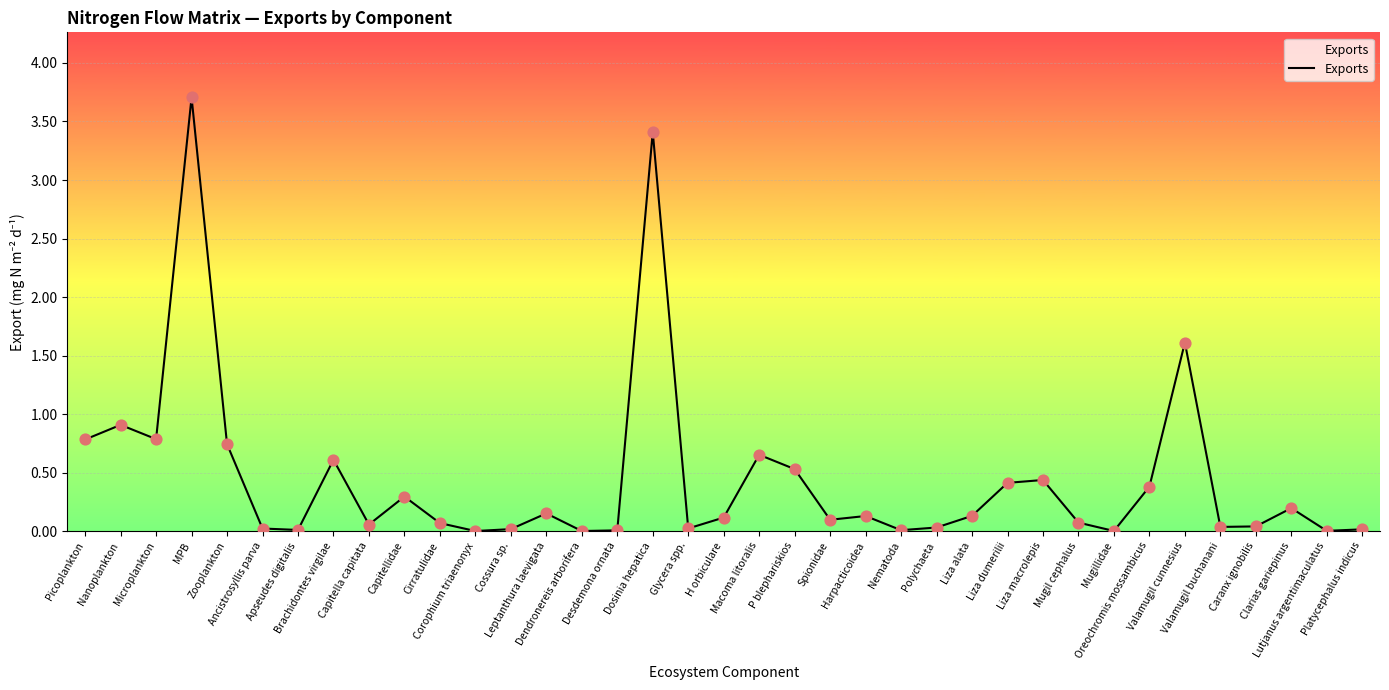

What is the difference between the maximum and minimum values?

3.7